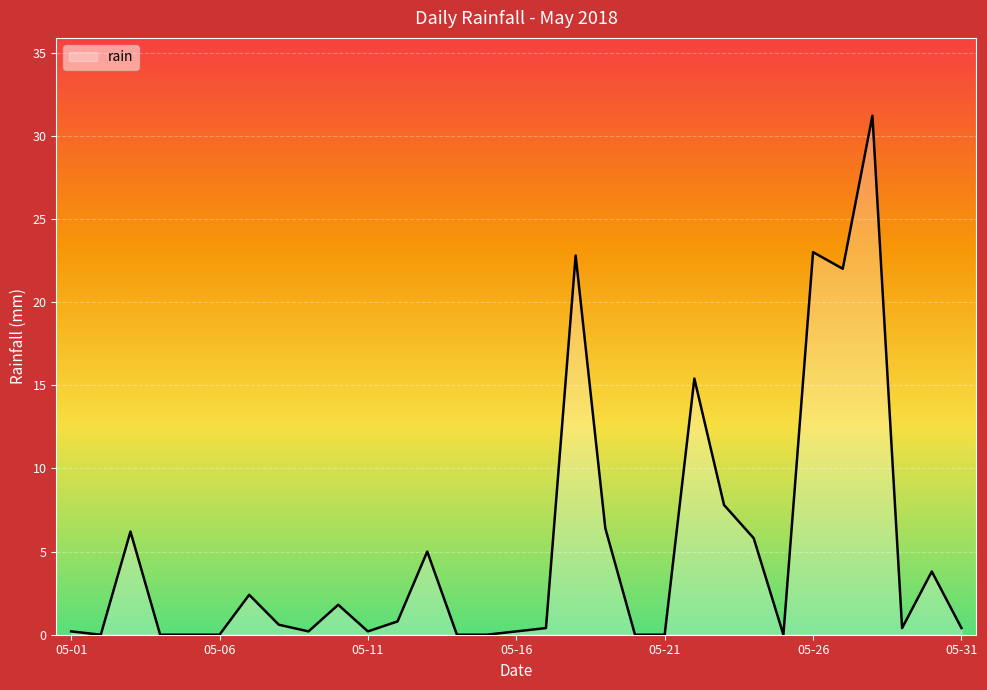

What is the sum of all values?

157.0